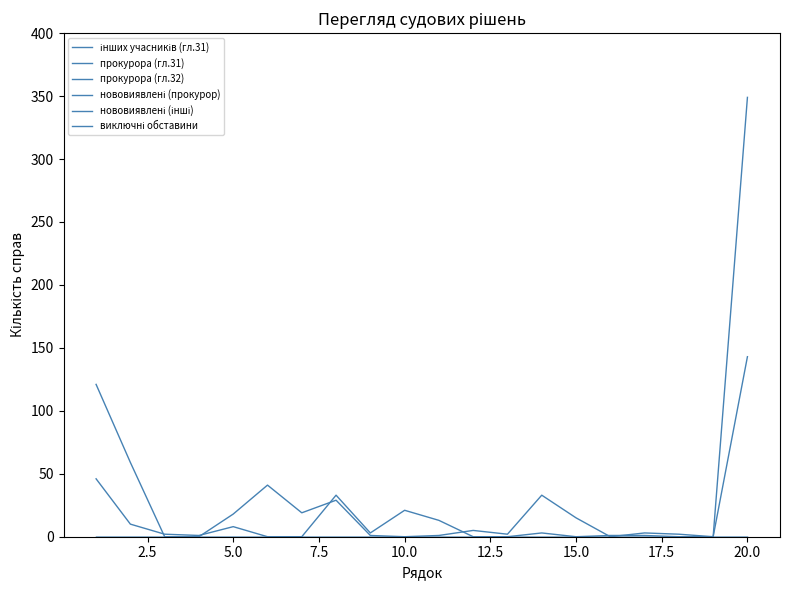

Does the chart have visible grid lines?

No